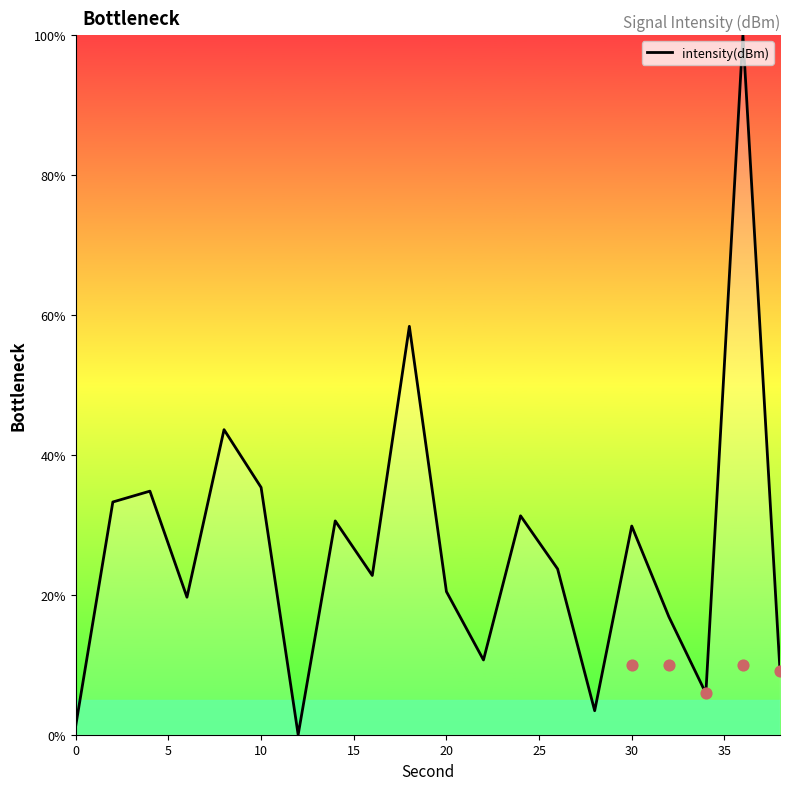

The value of intensity(dBm) at 10 is 35.3. True or false?

True